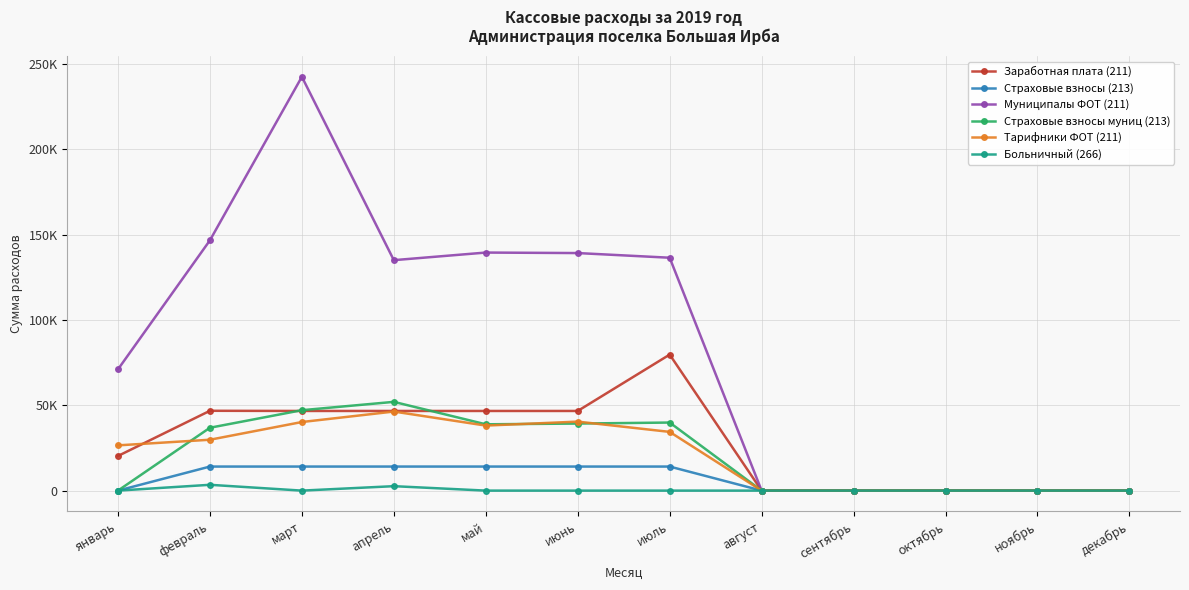

Which category has the lowest value in the Страховые взносы муниц (213) series?

январь